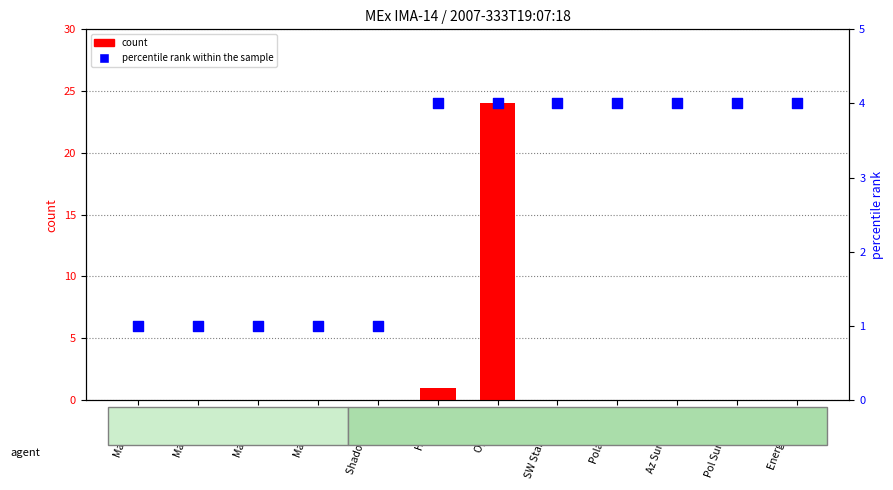

At which category is the sum across all series the highest?

Op Index